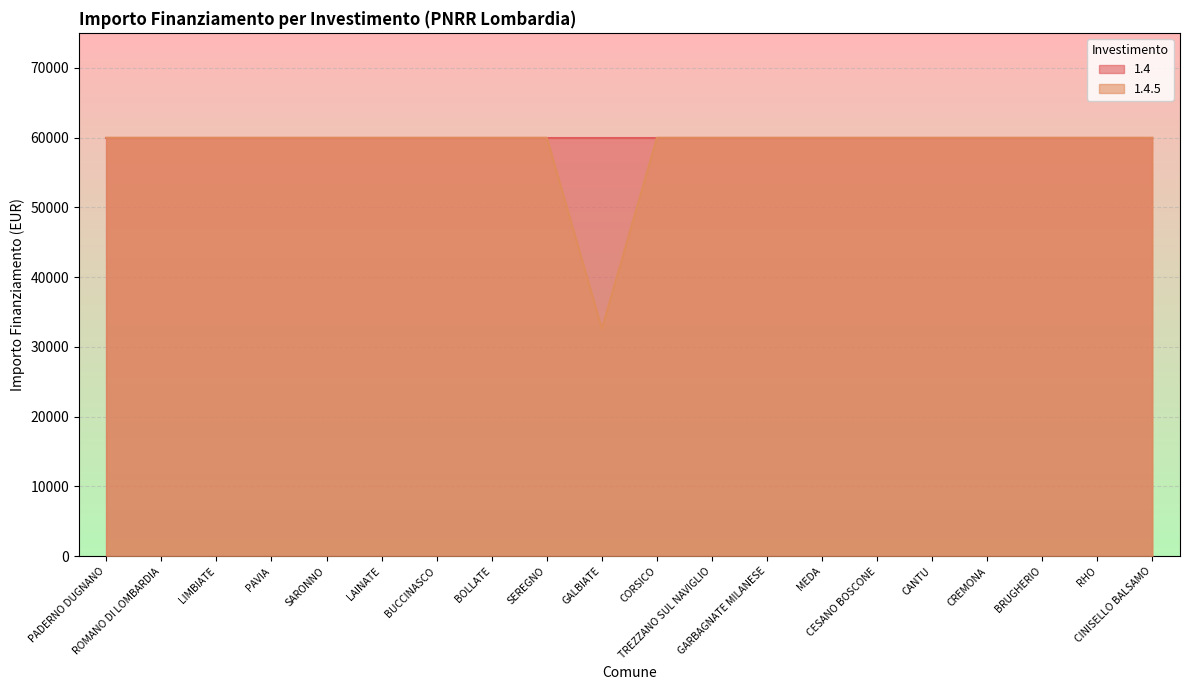

Reading left to right, transcribe all the data shown in this chart.

59966	59966	59966	59966	59966	59966	59966	59966	59966	32589	59966	59966	59966	59966	59966	59966	59966	59966	59966	59966